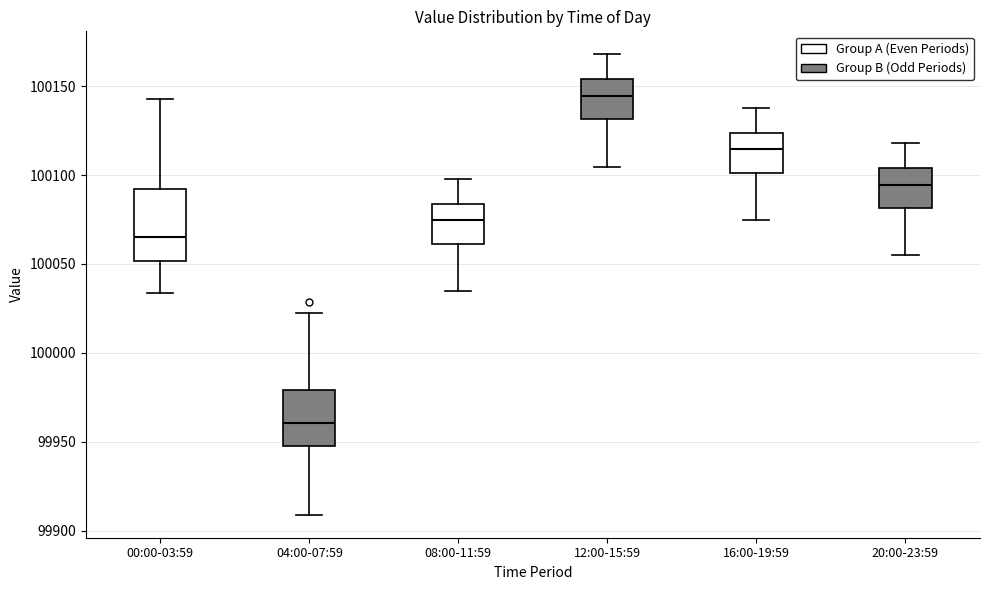

Which box has the lowest median line?

04:00-07:59